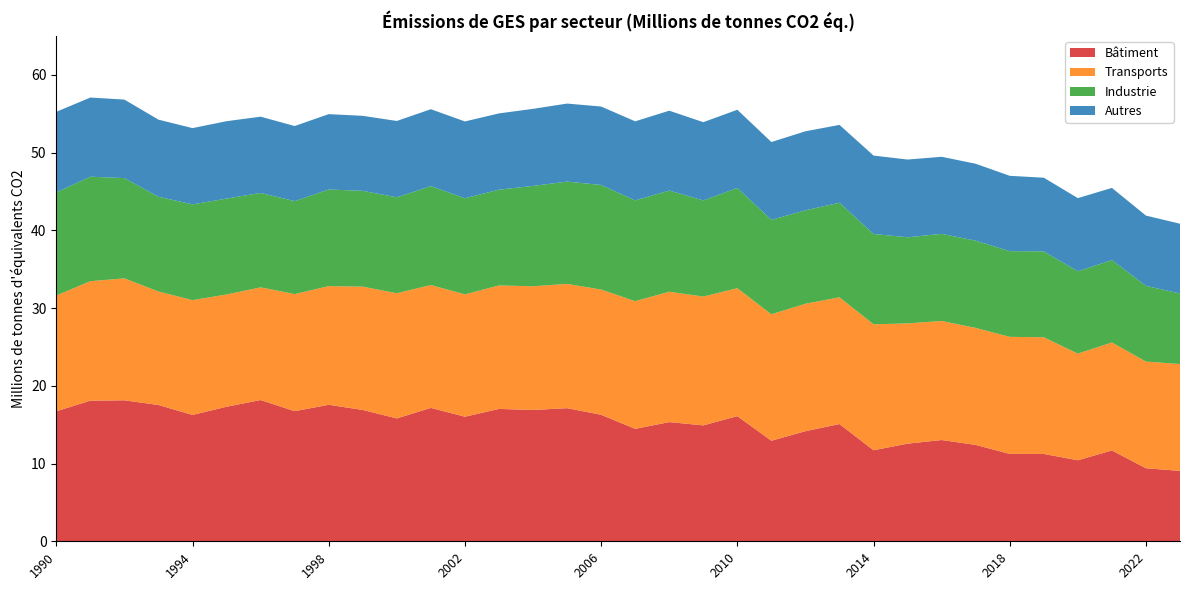

Reading left to right, list all the values displayed in this chart.

Bâtiment: 16.7	18.1	18.1	17.5	16.3	17.3	18.2	16.7	17.6	16.9	15.8	17.2	16.0	17.0	16.9	17.1	16.3	14.5	15.3	14.9	16.1	12.9	14.2	15.1	11.7	12.6	13.0	12.4	11.2	11.2	10.4	11.7	9.4	9.1
Transports: 14.9	15.4	15.7	14.6	14.8	14.4	14.5	15.1	15.3	15.9	16.1	15.8	15.7	15.9	15.9	16.0	16.1	16.4	16.8	16.6	16.5	16.3	16.4	16.3	16.2	15.5	15.3	15.0	15.1	15.0	13.7	13.9	13.7	13.7
Industrie: 13.3	13.4	12.9	12.2	12.3	12.3	12.1	12.0	12.4	12.3	12.3	12.7	12.4	12.3	12.9	13.2	13.5	13.0	13.0	12.4	12.9	12.2	12.0	12.2	11.6	11.1	11.2	11.2	11.0	11.0	10.6	10.6	9.7	9.1
Autres: 10.4	10.2	10.1	9.9	9.8	10.0	9.8	9.7	9.7	9.6	9.8	9.9	9.9	9.8	9.9	10.0	10.1	10.2	10.3	10.1	10.1	10.0	10.2	10.0	10.1	10.0	9.9	9.9	9.7	9.5	9.4	9.3	9.0	9.0